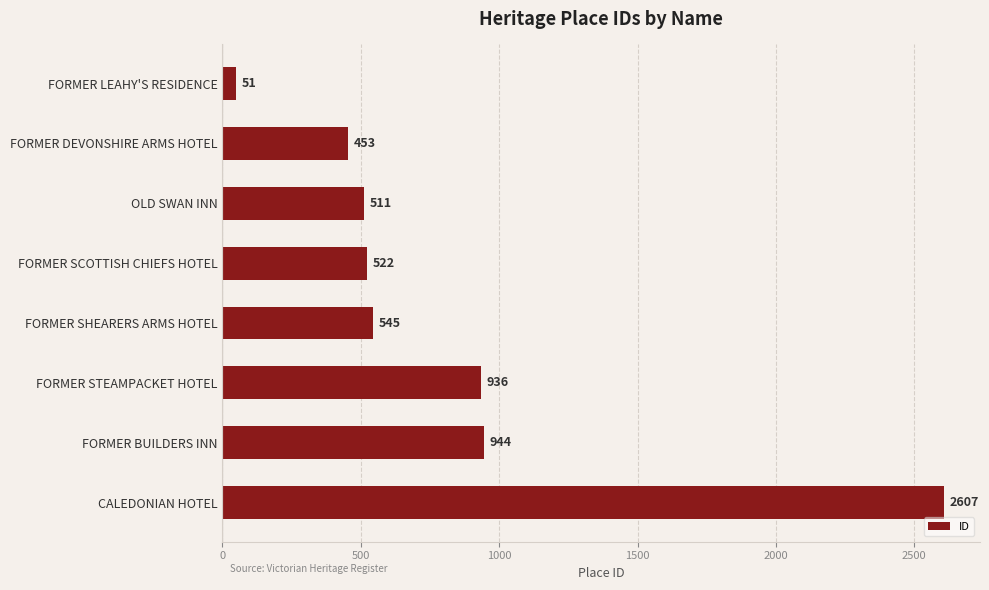

Where is the data nearest to the value 1329?

FORMER BUILDERS INN